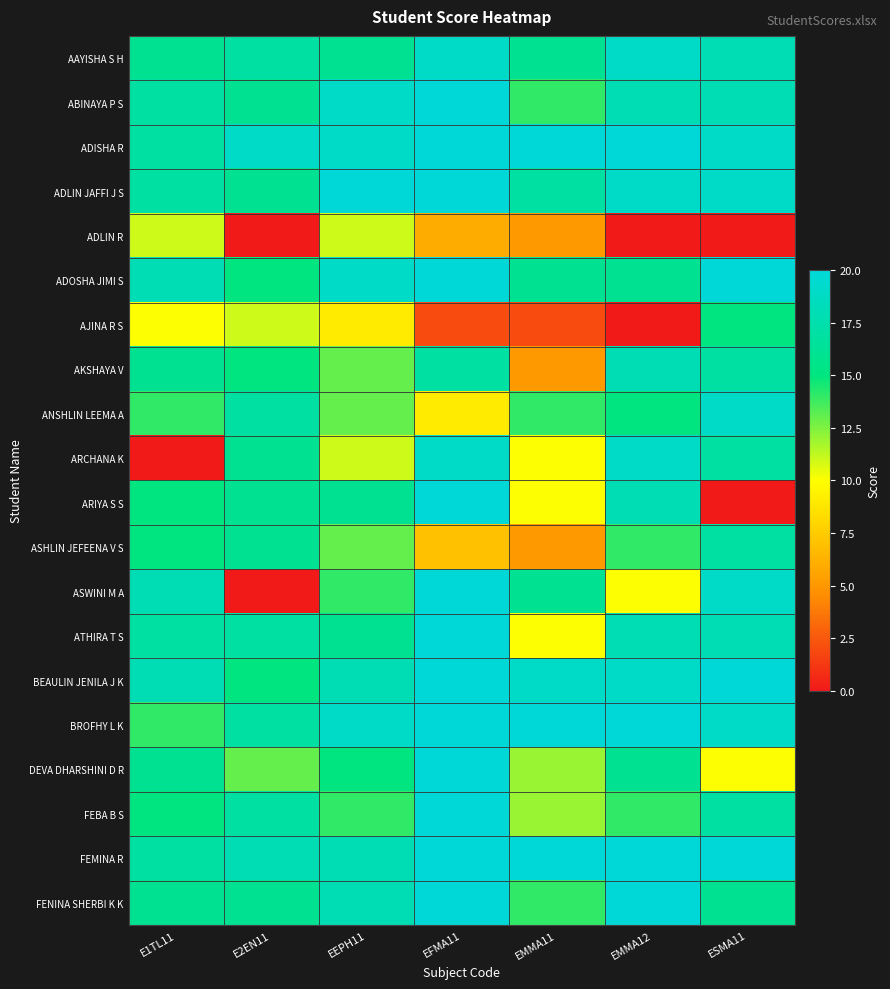

Between EEPH11 and E1TL11, which is larger?

EEPH11